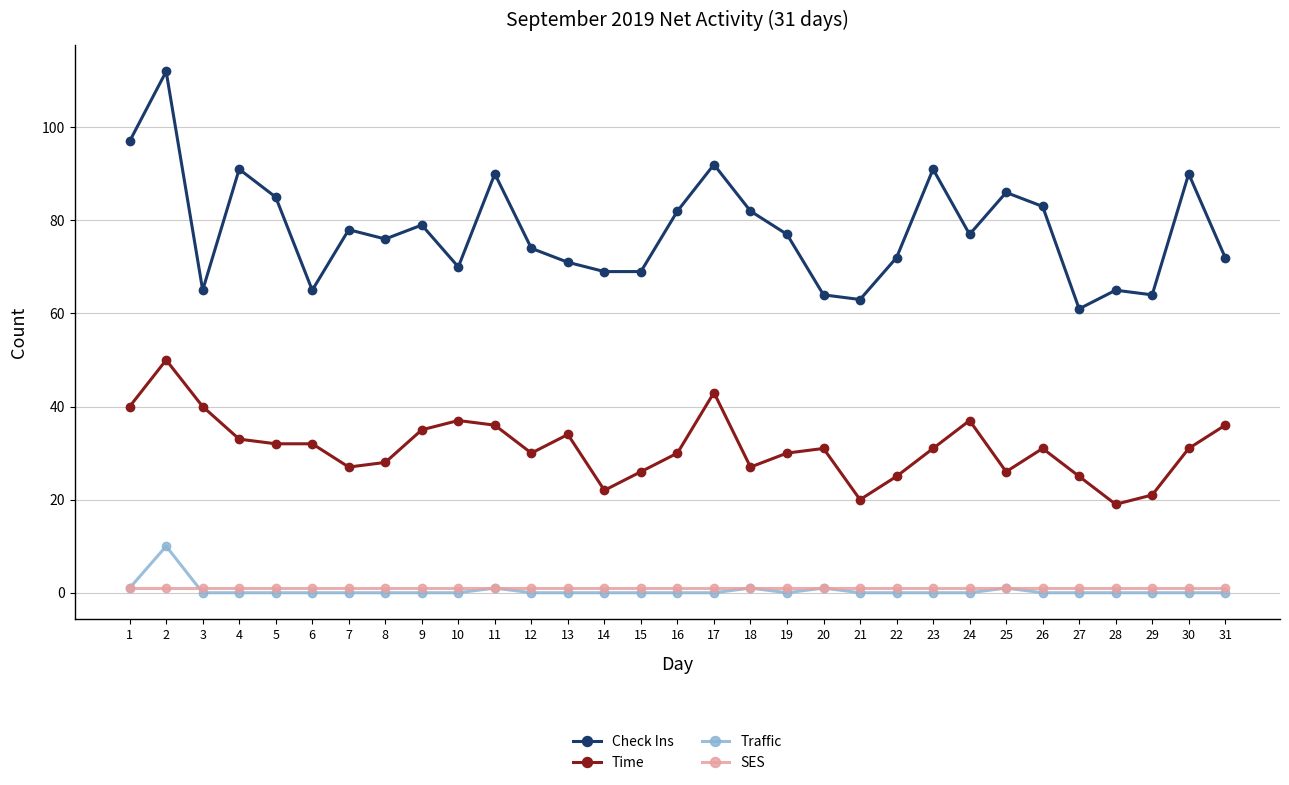

Is it true that Check Ins equals 65 at 6?

True